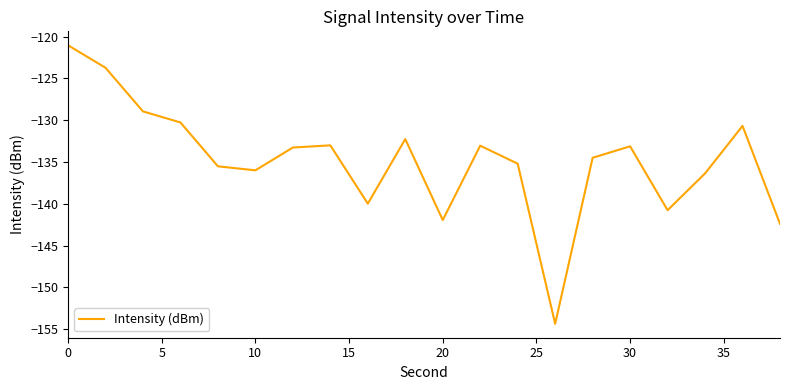

What is the difference between the maximum and minimum values?

33.3